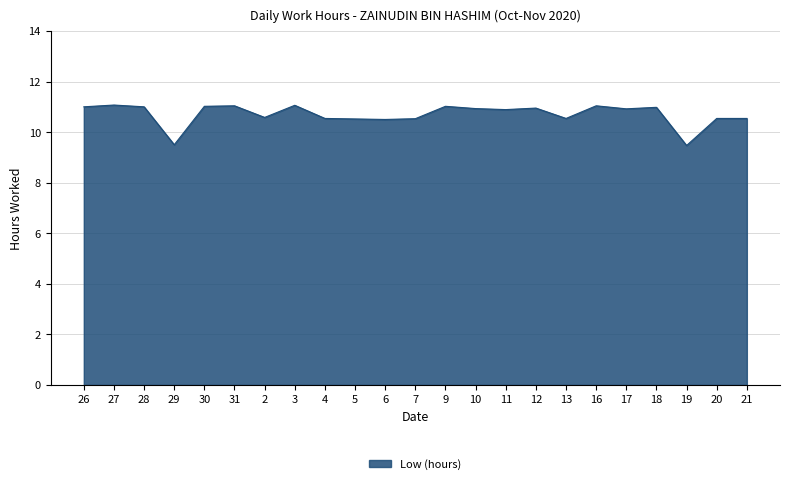

Approximately how many times larger is the value at 5 compared to 4?

1.0